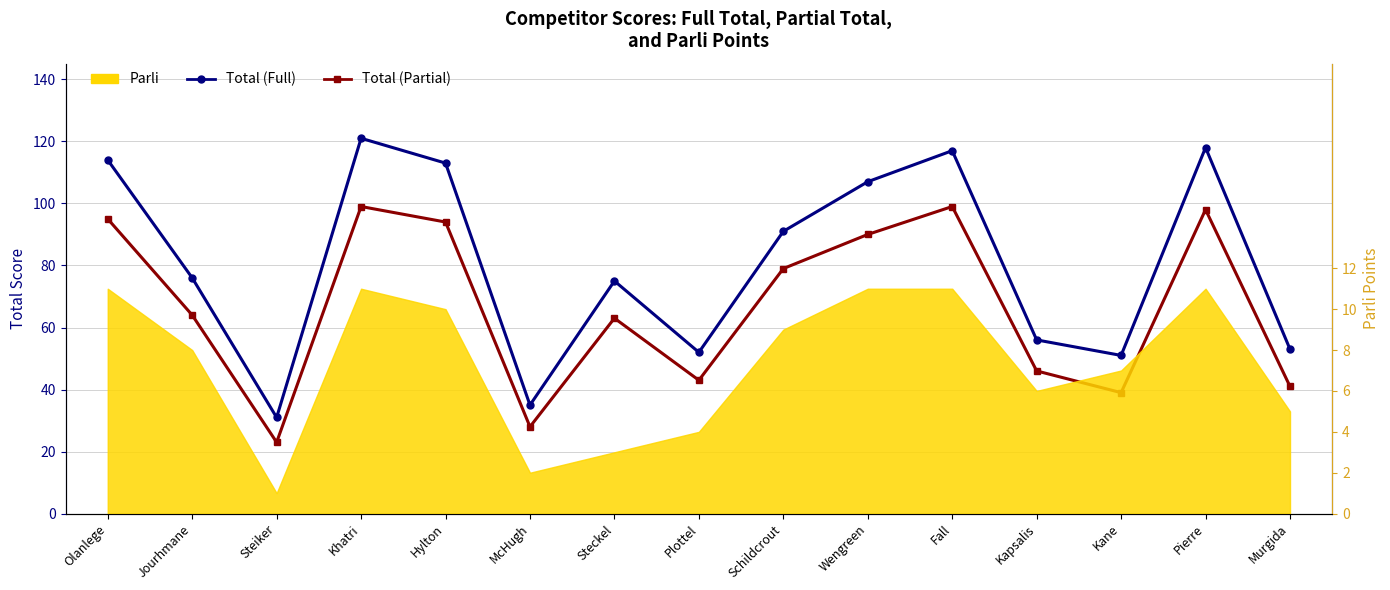

What is the maximum value shown in the chart?

121